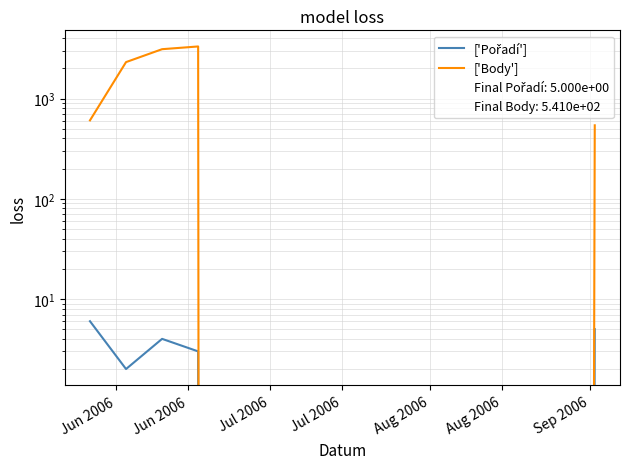

List the series in order of their overall mean, highest first.

['Body'], ['Pořadí']